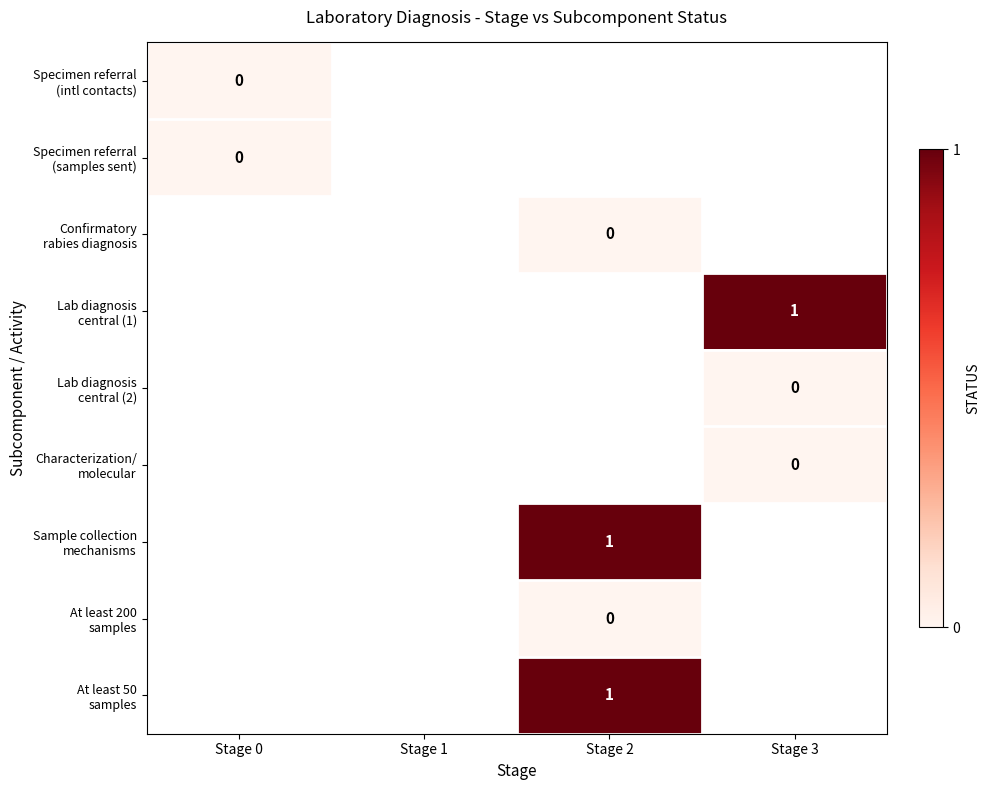

Which series has the widest spread of values?

Specimen referral (intl contacts)